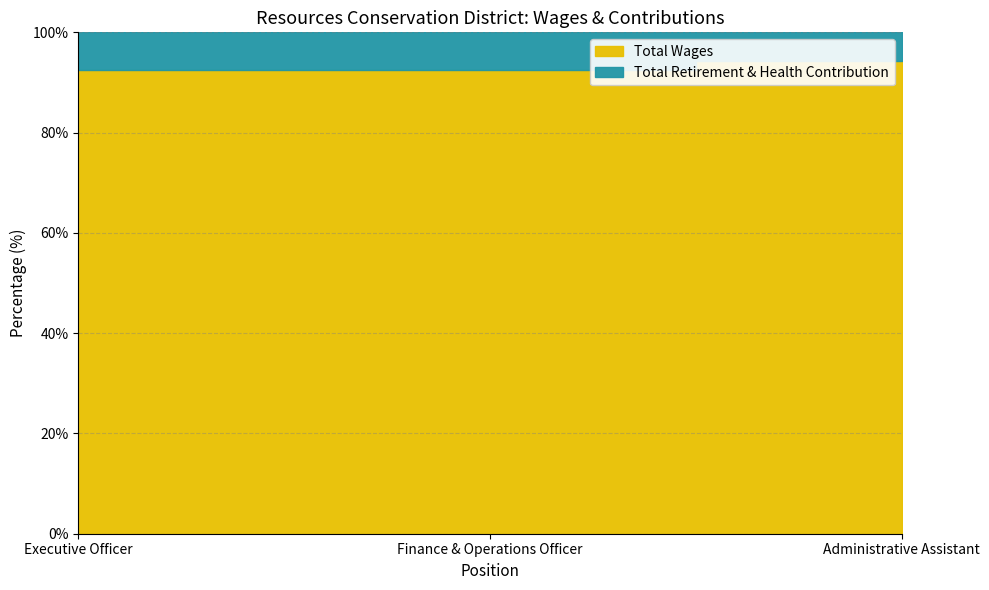

Reading right to left, extract all data points from this chart.

Total Wages: Administrative Assistant=24376	Finance & Operations Officer=68634	Executive Officer=71915
Total Retirement & Health Contribution: Administrative Assistant=1495	Finance & Operations Officer=5558	Executive Officer=5795